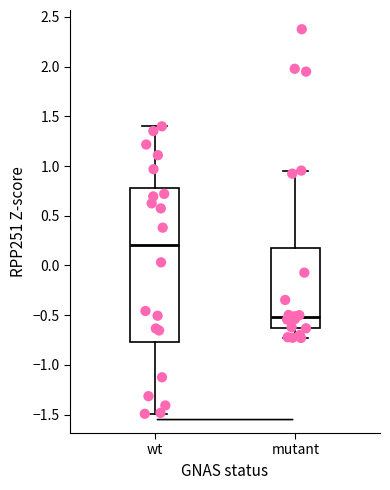

Reading left to right, transcribe this box plot: for each box, give where its median line is, the range the box spans, and where its two whiskers end, as read against the y-axis. The values are not printed on the chart, so give them approximately, as read against the axis.

wt: median 0.20, box -0.75 to 0.80, whiskers -1.50 to 1.40
mutant: median -0.50, box -0.60 to 0.20, whiskers -0.75 to 0.95